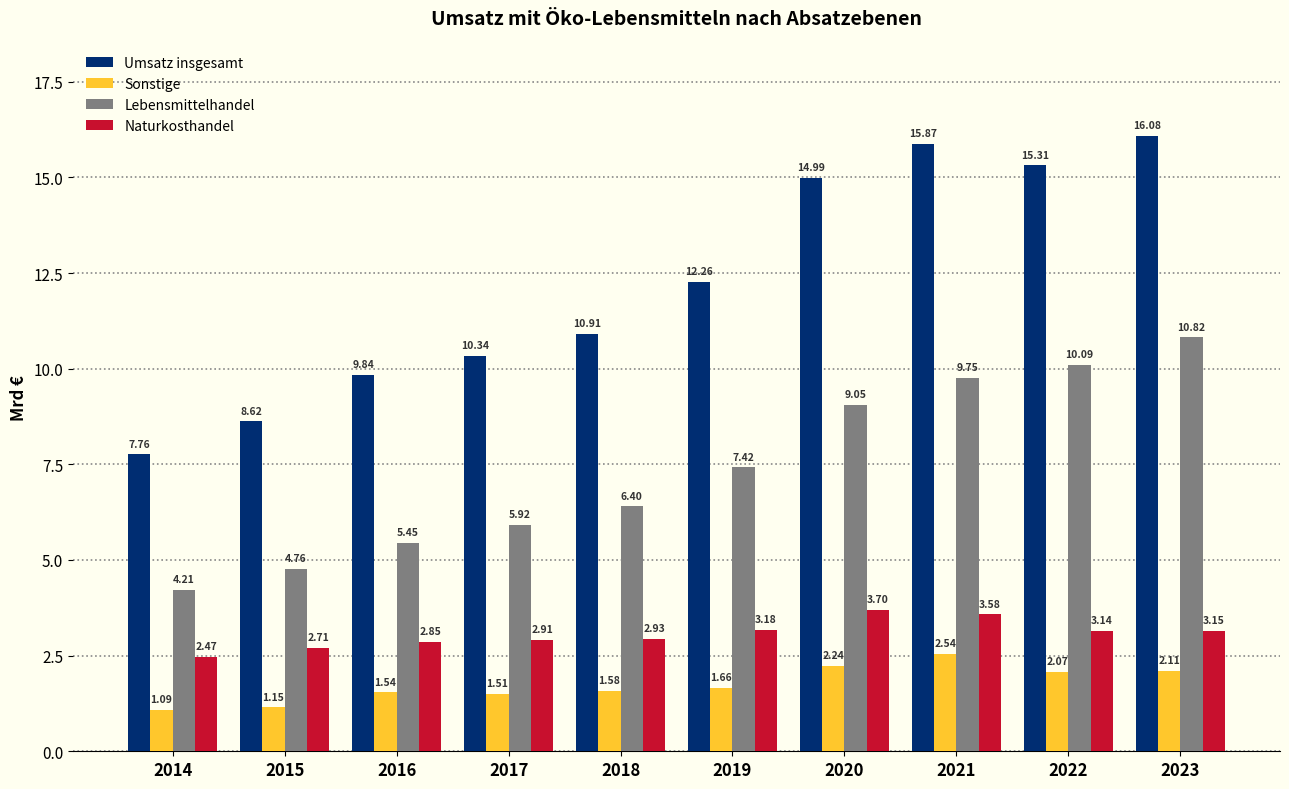

Is the value of Umsatz insgesamt at 2022 greater than the value of Naturkosthandel at 2023?

Yes